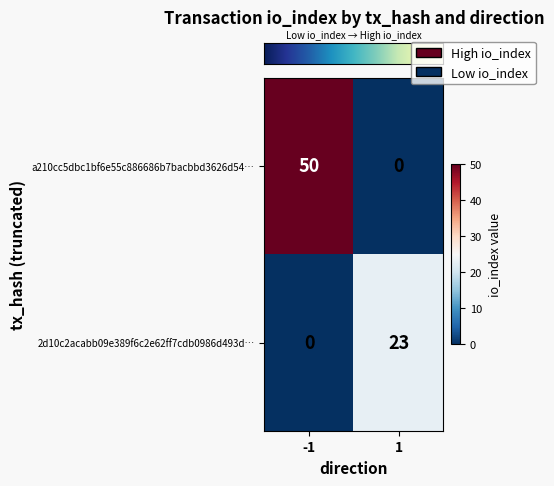

Rank the series by their average value, from highest to lowest.

a210cc5dbc1bf6e55c886686b7bacbbd3626d54…, 2d10c2acabb09e389f6c2e62ff7cdb0986d493d…